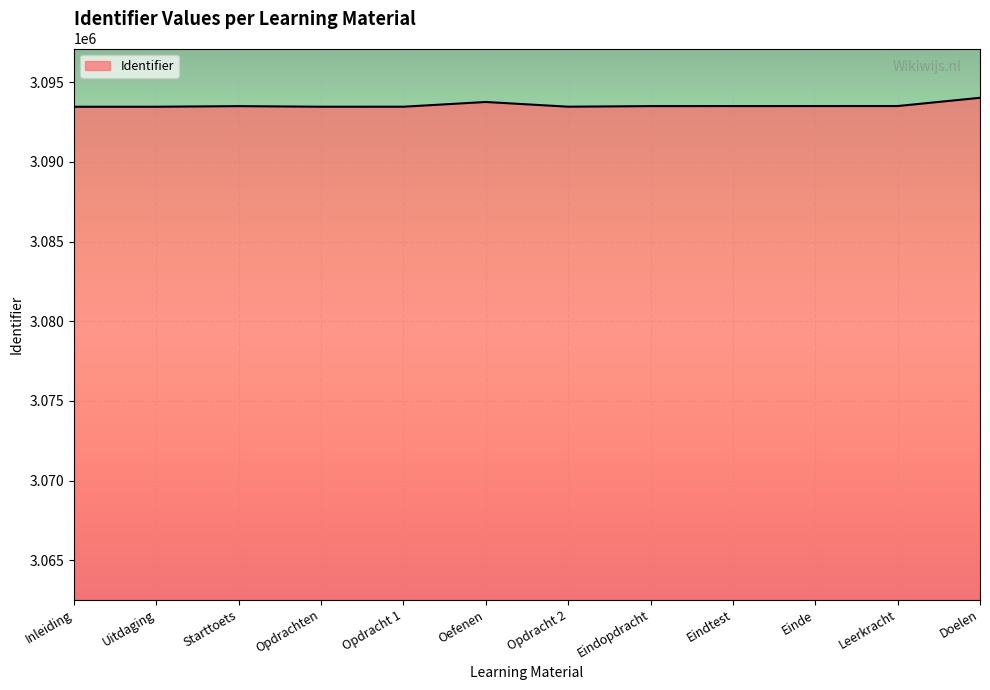

What is the ratio of the value at Doelen to the value at Eindopdracht?

1.0